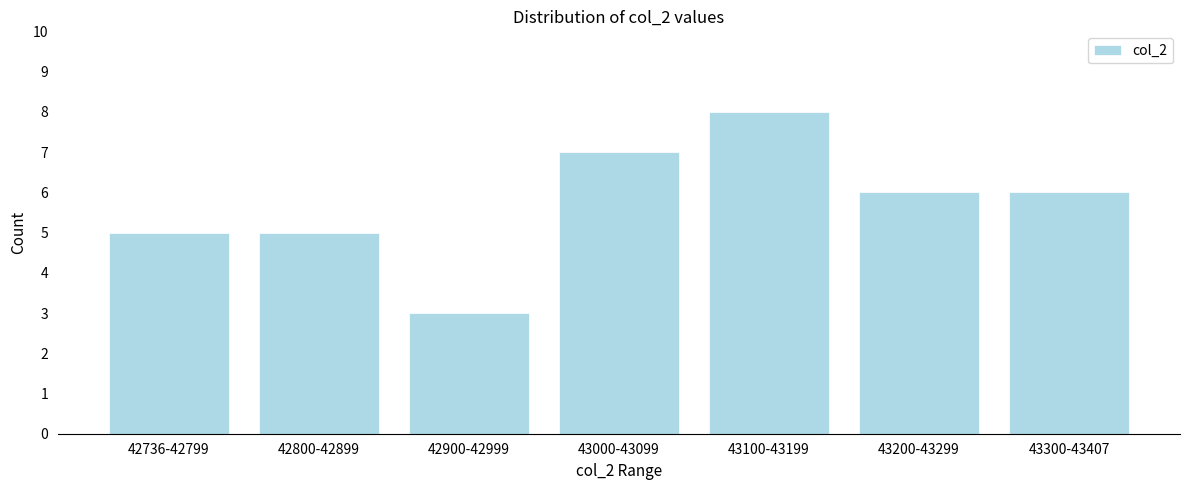

Reading left to right, extract all data points from this chart.

42736-42799=5	42800-42899=5	42900-42999=3	43000-43099=7	43100-43199=8	43200-43299=6	43300-43407=6